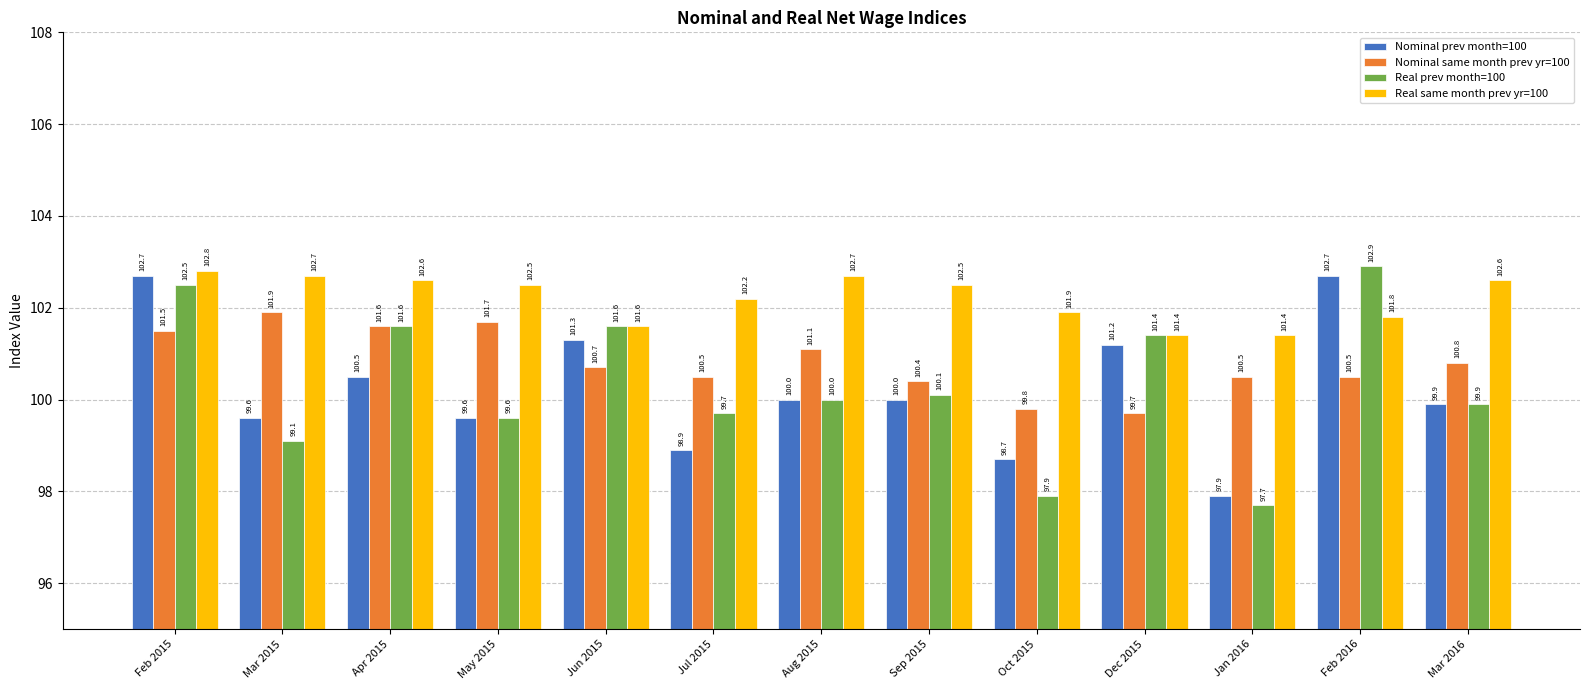

How many groups of bars are there?

13